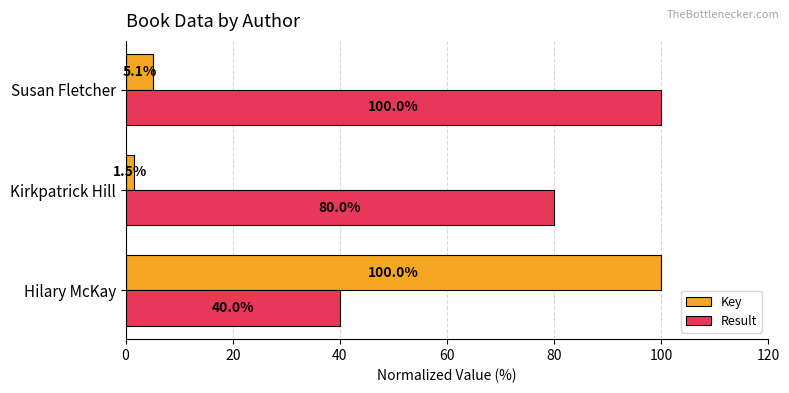

Which series has the largest range (max minus min)?

Key